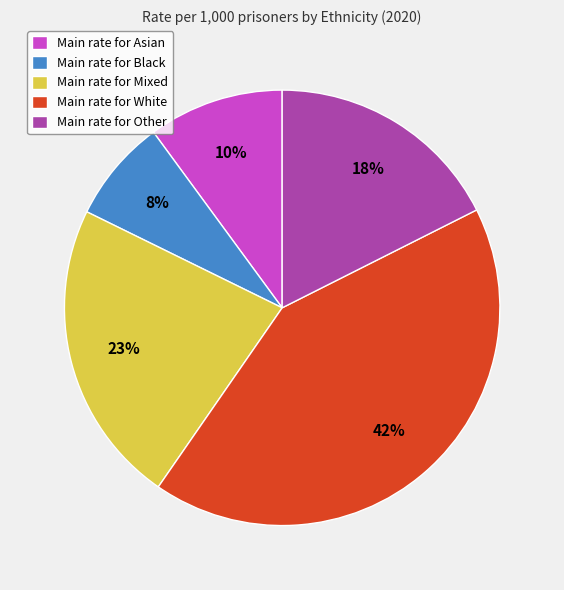

Which slice is the largest?

Main rate for White